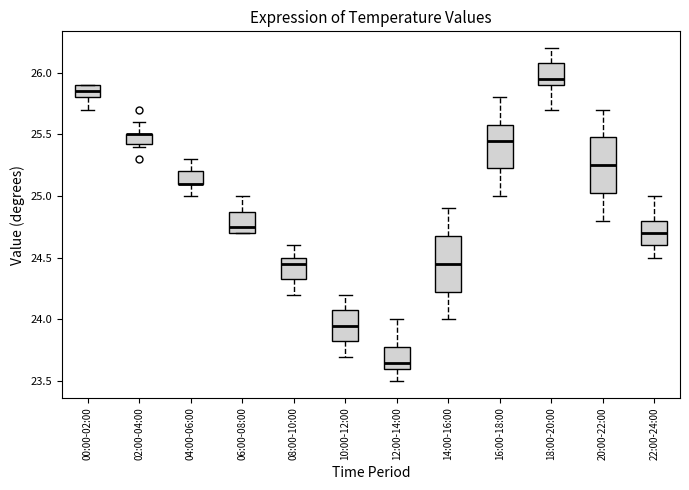

Reading left to right, read every box against the y-axis: the position of its median line, the range the box covers, and the ends of its whiskers. The values are not printed on the chart, so give them approximately, as read against the axis.

00:00-02:00: median 25.85, box 25.80 to 25.90, whiskers 25.70 to 25.90
02:00-04:00: median 25.50 (drawn on the box's upper edge), box 25.45 to 25.50, whiskers 25.40 to 25.60
04:00-06:00: median 25.10 (drawn on the box's lower edge), box 25.10 to 25.20, whiskers 25.00 to 25.30
06:00-08:00: median 24.75, box 24.70 to 24.90, whiskers 24.70 to 25.00
08:00-10:00: median 24.45, box 24.35 to 24.50, whiskers 24.20 to 24.60
10:00-12:00: median 23.95, box 23.85 to 24.10, whiskers 23.70 to 24.20
12:00-14:00: median 23.65, box 23.60 to 23.80, whiskers 23.50 to 24.00
14:00-16:00: median 24.45, box 24.25 to 24.70, whiskers 24.00 to 24.90
16:00-18:00: median 25.45, box 25.25 to 25.60, whiskers 25.00 to 25.80
18:00-20:00: median 25.95, box 25.90 to 26.10, whiskers 25.70 to 26.20
20:00-22:00: median 25.25, box 25.05 to 25.50, whiskers 24.80 to 25.70
22:00-24:00: median 24.70, box 24.60 to 24.80, whiskers 24.50 to 25.00